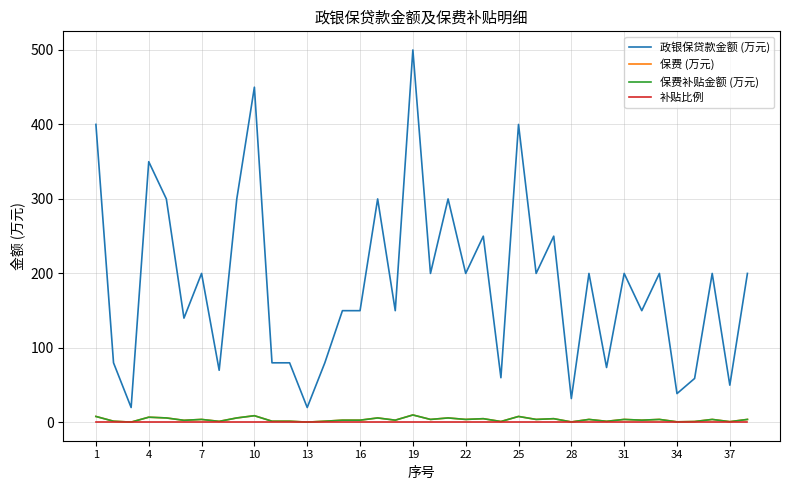

What is the value of the 保费补贴金额 (万元) point at the 23rd from the left?

1.4